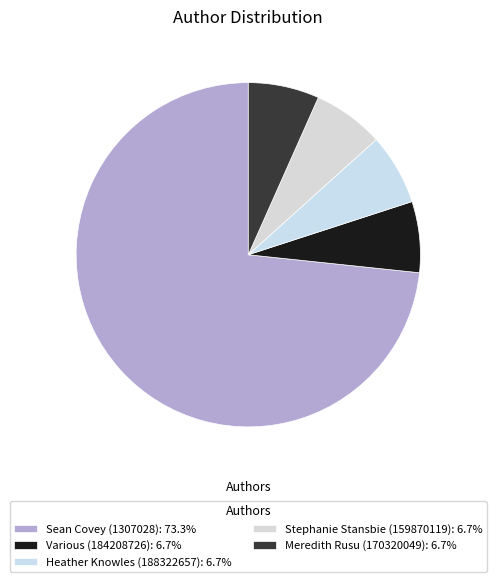

Approximately how many times larger is the value at Heather Knowles (188322657) compared to Various (184208726)?

1.0